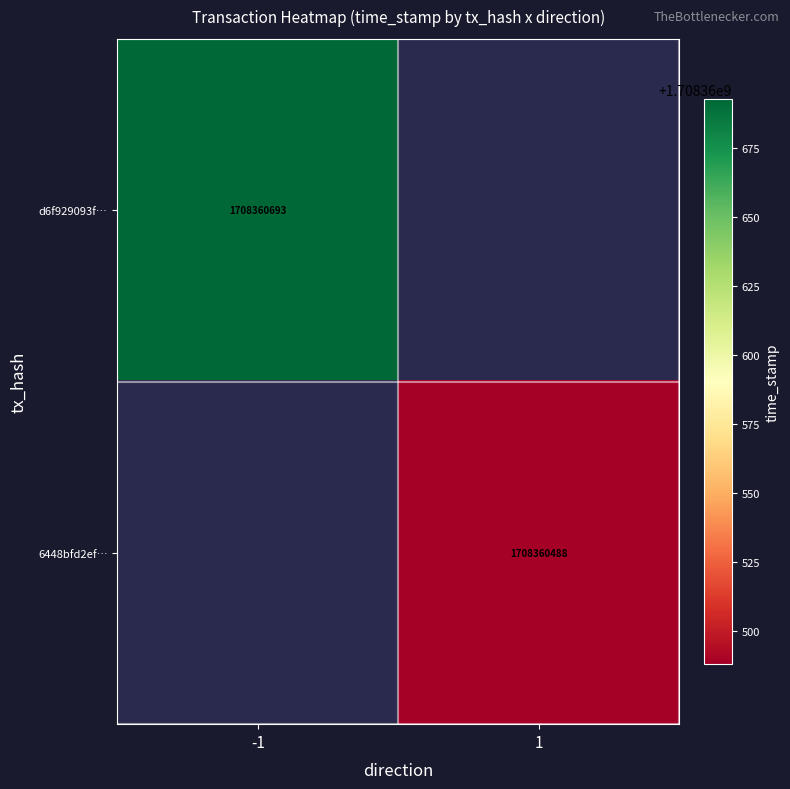

Is it true that d6f929093f… equals 1708360693 at -1?

True